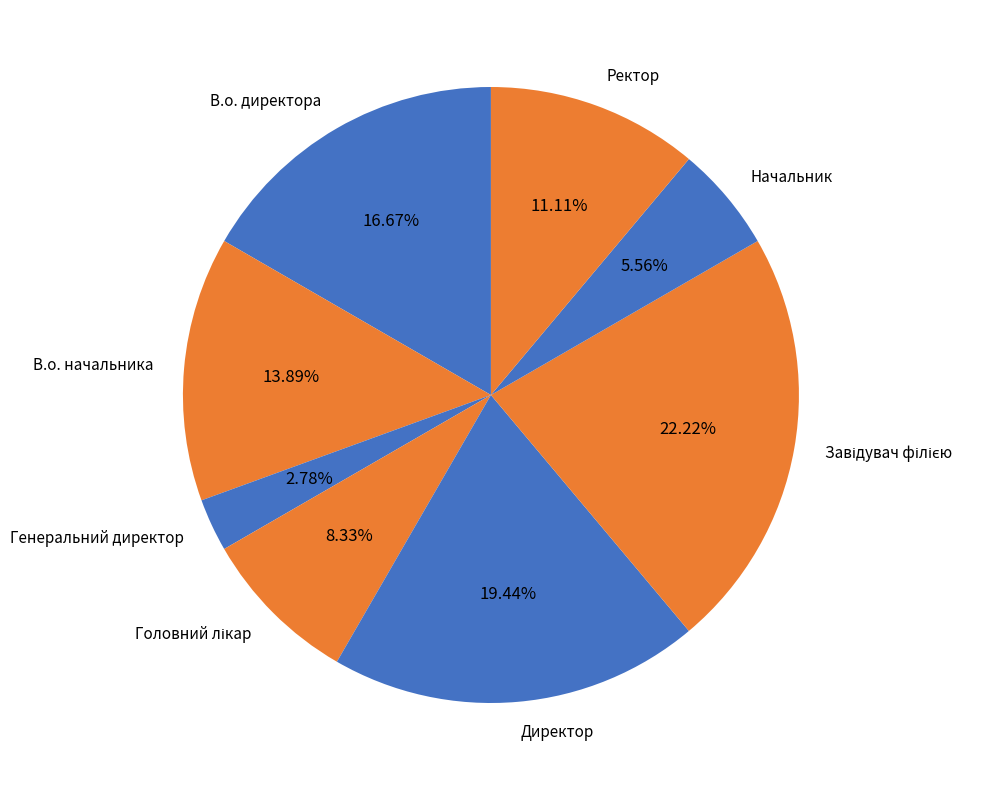

Rank the categories by value from highest to lowest.

Завідувач філією, Директор, В.о. директора, В.о. начальника, Ректор, Головний лікар, Начальник, Генеральний директор